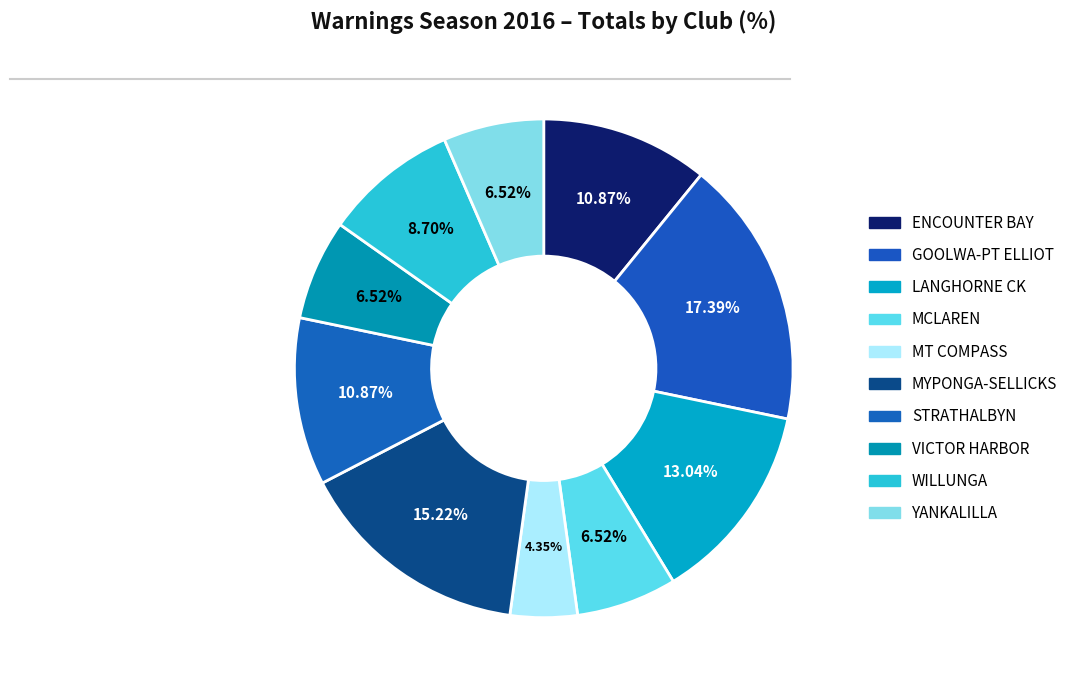

How many segments does this pie chart have?

10